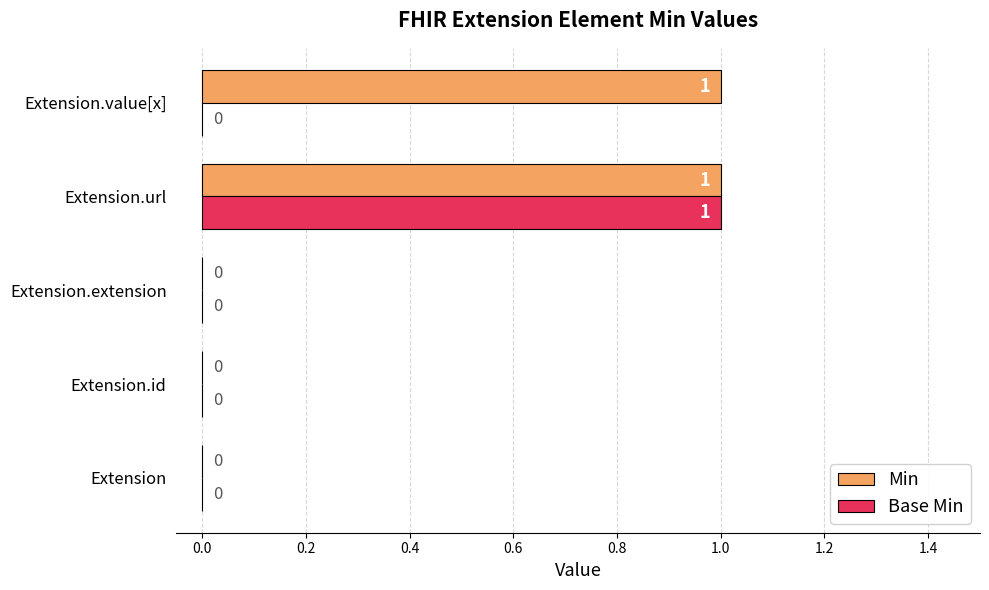

At which category is the sum across all series the highest?

Extension.url